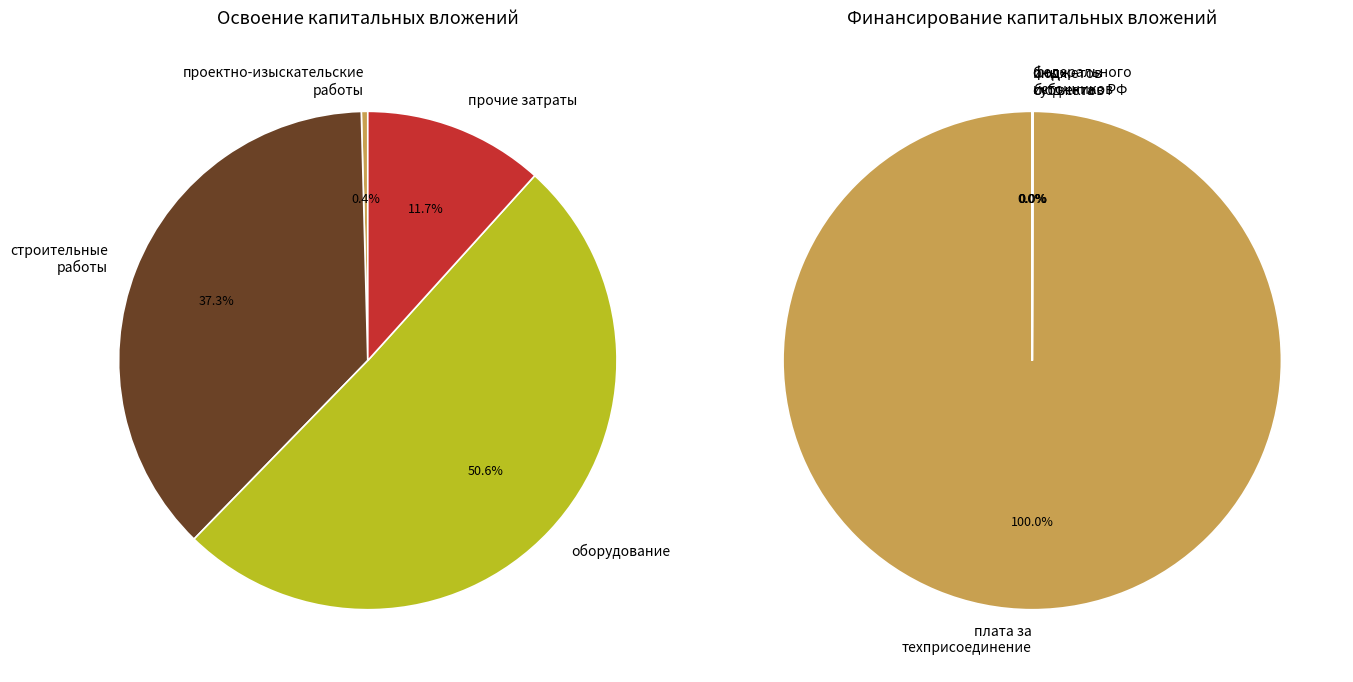

Which category has the biggest portion of the pie?

оборудование